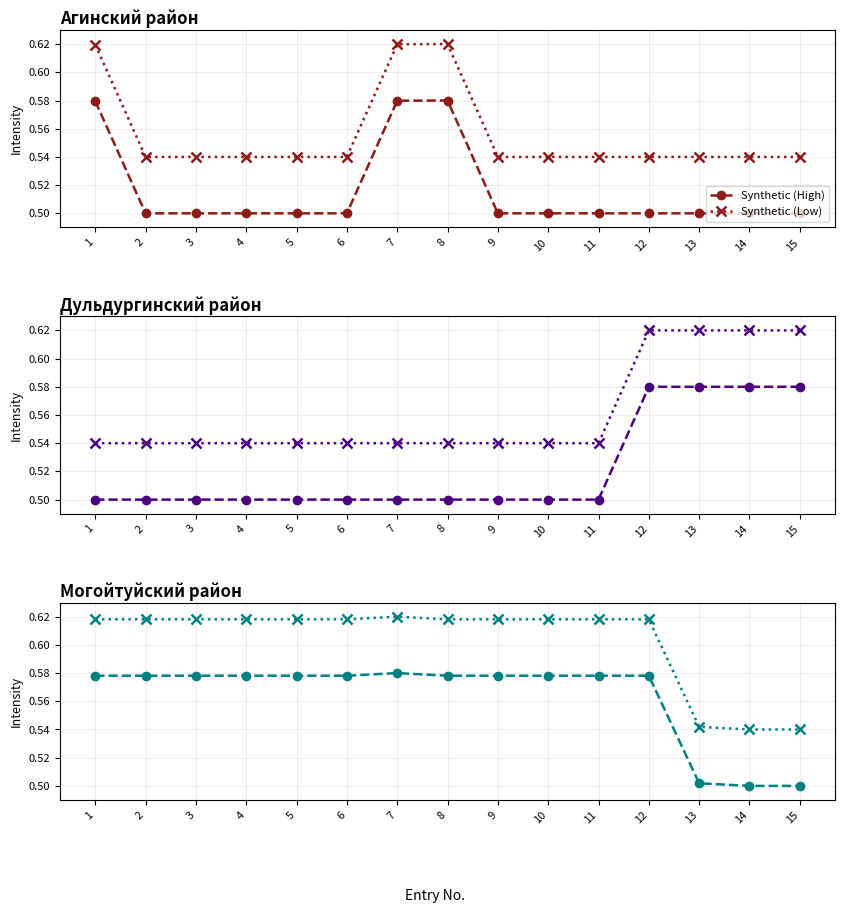

What is the value of the Synthetic (Low) point at the 1st from the left?

0.6